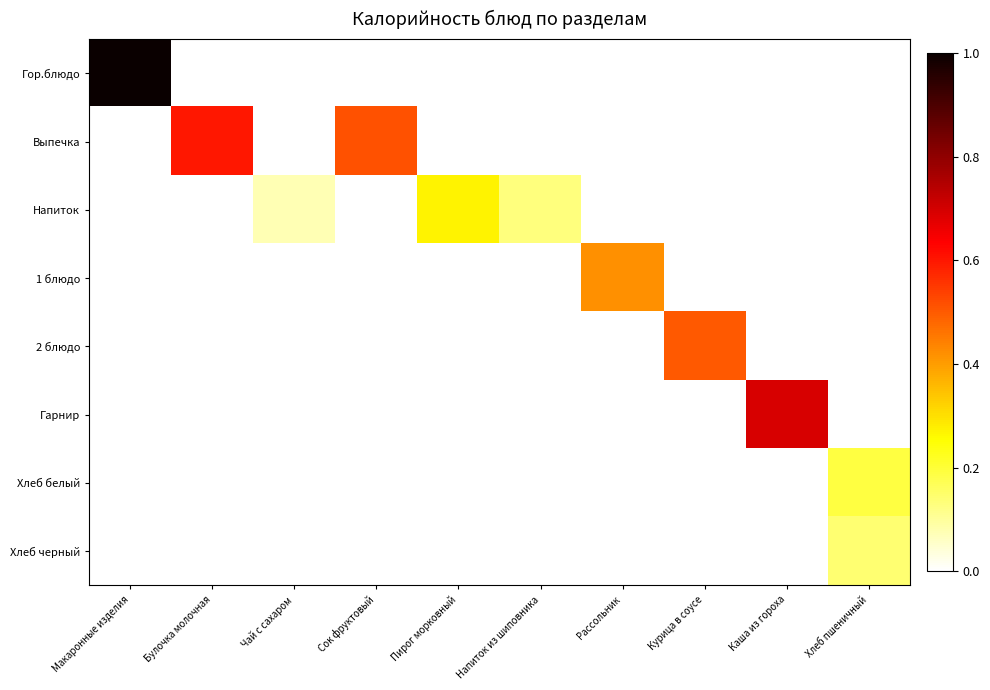

Reading left to right, what are all the values shown in this chart?

Гор.блюдо: Макаронные изделия=1.0	Булочка молочная=0.0	Чай с сахаром=0.0	Сок фруктовый=0.0	Пирог морковный=0.0	Напиток из шиповника=0.0	Рассольник=0.0	Курица в соусе=0.0	Каша из гороха=0.0	Хлеб пшеничный=0.0
Выпечка: Макаронные изделия=0.0	Булочка молочная=0.6	Чай с сахаром=0.0	Сок фруктовый=0.5	Пирог морковный=0.0	Напиток из шиповника=0.0	Рассольник=0.0	Курица в соусе=0.0	Каша из гороха=0.0	Хлеб пшеничный=0.0
Напиток: Макаронные изделия=0.0	Булочка молочная=0.0	Чай с сахаром=0.1	Сок фруктовый=0.0	Пирог морковный=0.3	Напиток из шиповника=0.1	Рассольник=0.0	Курица в соусе=0.0	Каша из гороха=0.0	Хлеб пшеничный=0.0
1 блюдо: Макаронные изделия=0.0	Булочка молочная=0.0	Чай с сахаром=0.0	Сок фруктовый=0.0	Пирог морковный=0.0	Напиток из шиповника=0.0	Рассольник=0.4	Курица в соусе=0.0	Каша из гороха=0.0	Хлеб пшеничный=0.0
2 блюдо: Макаронные изделия=0.0	Булочка молочная=0.0	Чай с сахаром=0.0	Сок фруктовый=0.0	Пирог морковный=0.0	Напиток из шиповника=0.0	Рассольник=0.0	Курица в соусе=0.5	Каша из гороха=0.0	Хлеб пшеничный=0.0
Гарнир: Макаронные изделия=0.0	Булочка молочная=0.0	Чай с сахаром=0.0	Сок фруктовый=0.0	Пирог морковный=0.0	Напиток из шиповника=0.0	Рассольник=0.0	Курица в соусе=0.0	Каша из гороха=0.7	Хлеб пшеничный=0.0
Хлеб белый: Макаронные изделия=0.0	Булочка молочная=0.0	Чай с сахаром=0.0	Сок фруктовый=0.0	Пирог морковный=0.0	Напиток из шиповника=0.0	Рассольник=0.0	Курица в соусе=0.0	Каша из гороха=0.0	Хлеб пшеничный=0.2
Хлеб черный: Макаронные изделия=0.0	Булочка молочная=0.0	Чай с сахаром=0.0	Сок фруктовый=0.0	Пирог морковный=0.0	Напиток из шиповника=0.0	Рассольник=0.0	Курица в соусе=0.0	Каша из гороха=0.0	Хлеб пшеничный=0.1